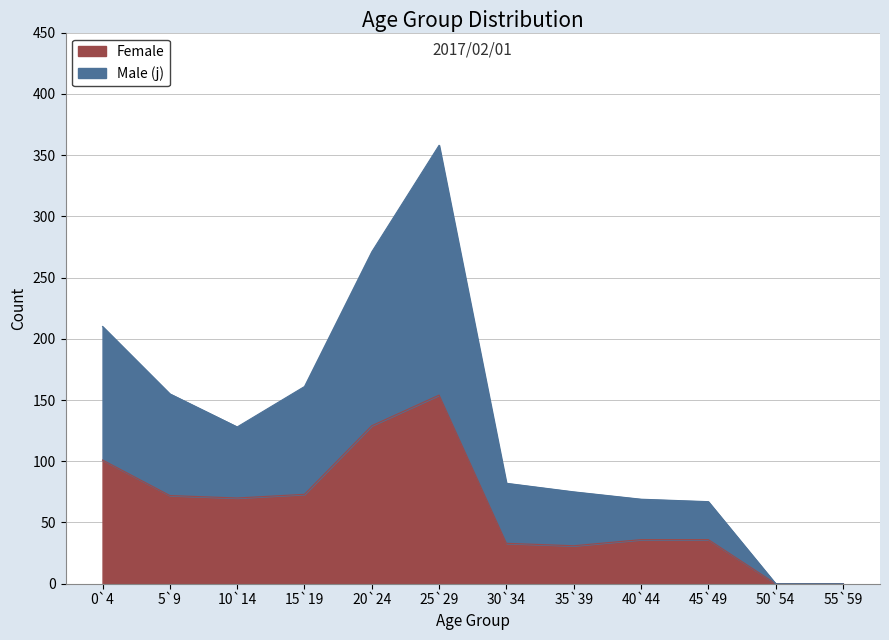

How many values in the Female series exceed 33?

8